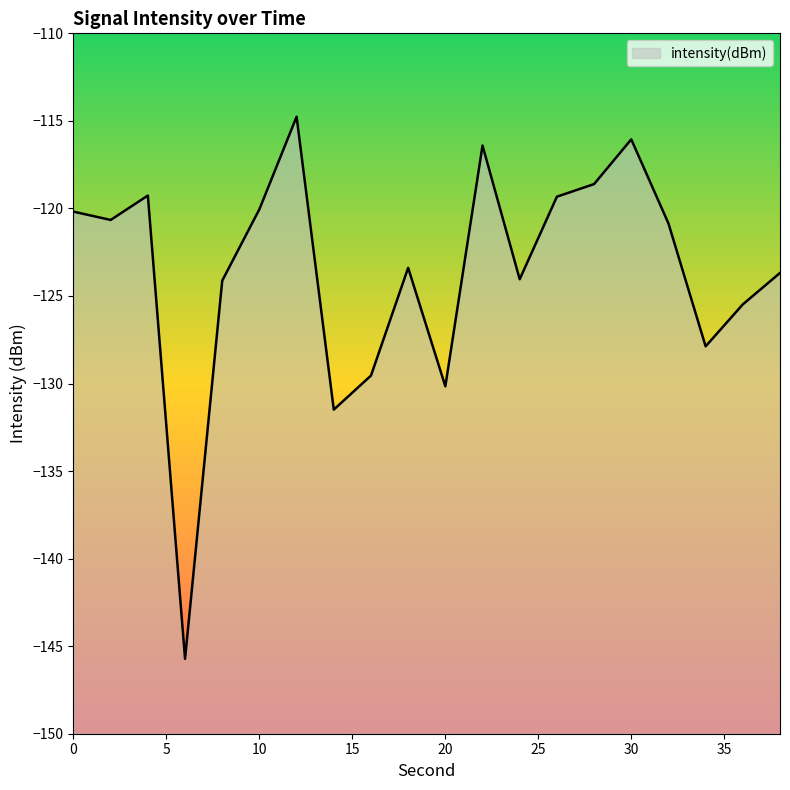

List the labels in order of value, smallest first.

6, 14, 20, 16, 34, 36, 8, 24, 38, 18, 32, 2, 0, 10, 26, 4, 28, 22, 30, 12